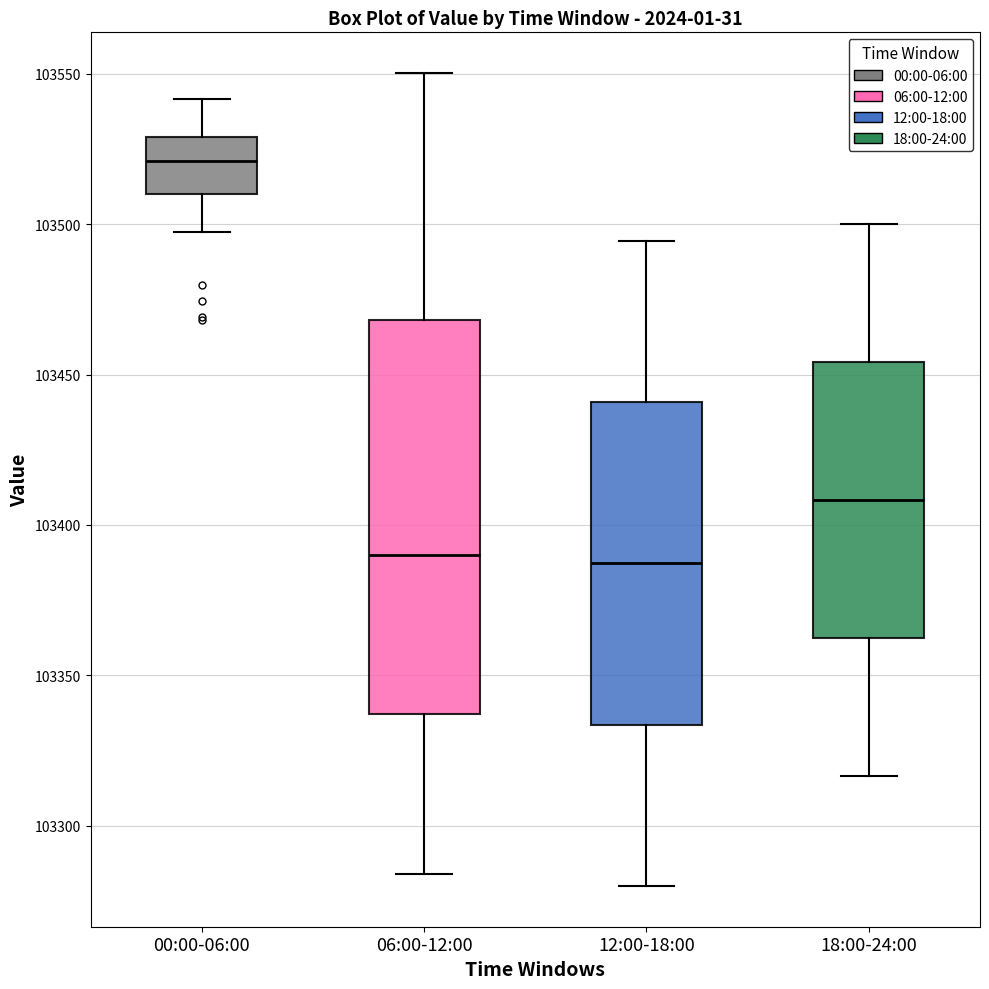

Reading left to right, transcribe this box plot: for each box, give where its median line is, the range the box spans, and where its two whiskers end, as read against the y-axis. The values are not printed on the chart, so give them approximately, as read against the axis.

00:00-06:00: median 103520, box 103510 to 103530, whiskers 103495 to 103540
06:00-12:00: median 103390, box 103335 to 103470, whiskers 103285 to 103550
12:00-18:00: median 103385, box 103335 to 103440, whiskers 103280 to 103495
18:00-24:00: median 103410, box 103365 to 103455, whiskers 103315 to 103500